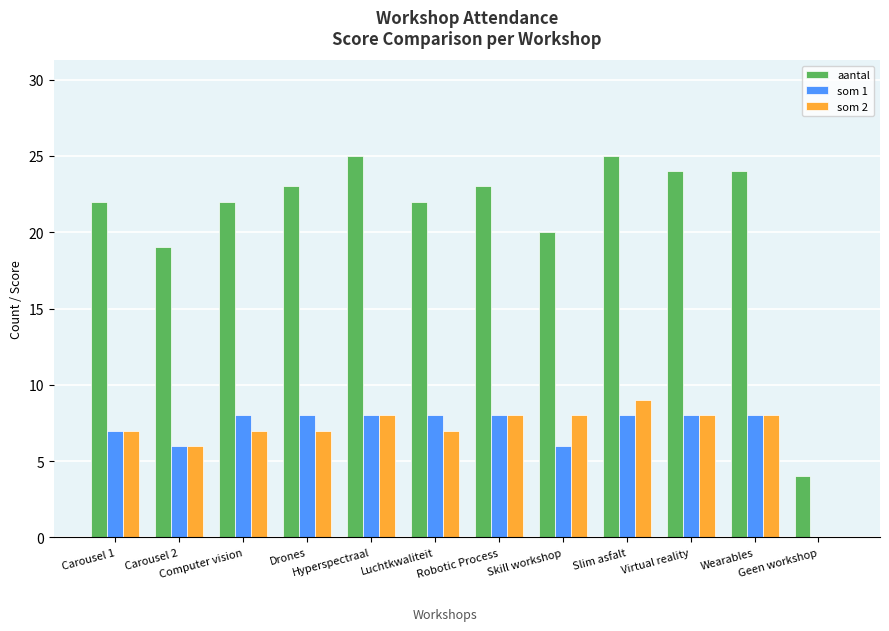

Are the bars grouped side by side (vs. stacked)?

Yes